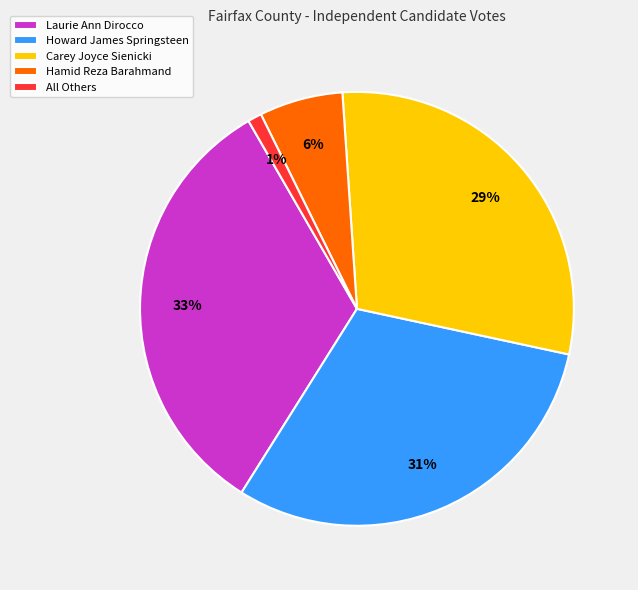

Is it true that Laurie Ann Dirocco is 33% of the pie?

True